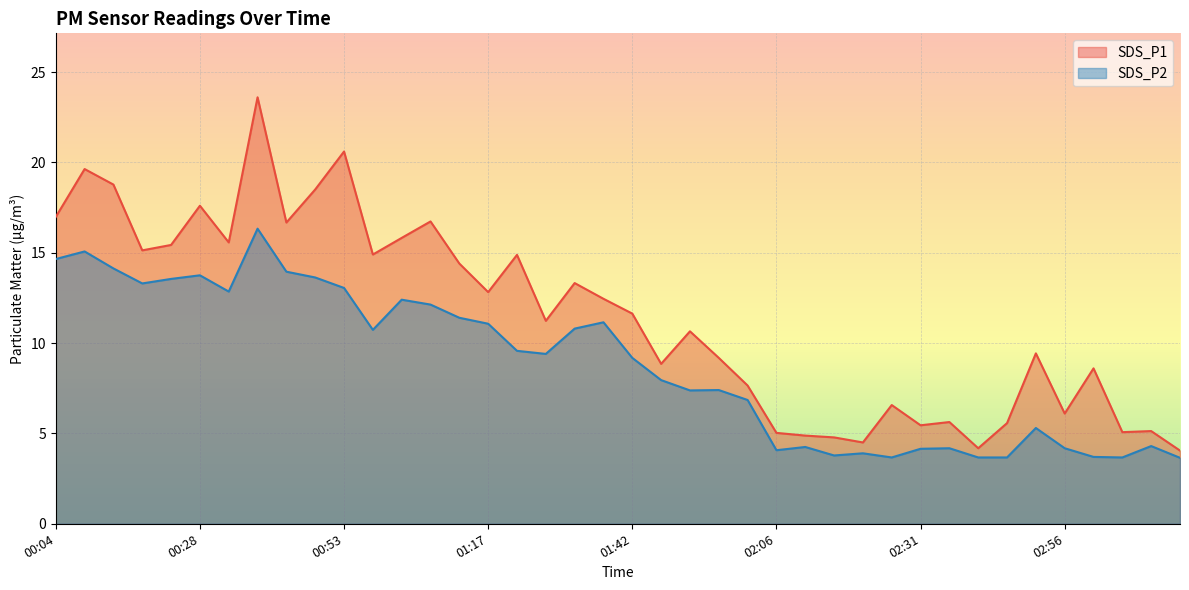

Where does the SDS_P1 series first go above 11?

00:04